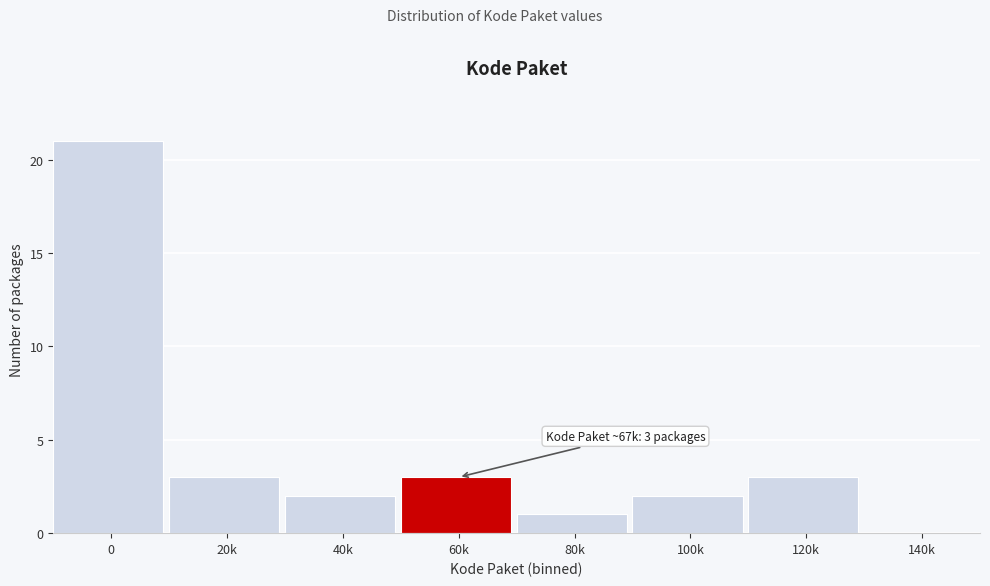

Reading right to left, transcribe all the data shown in this chart.

140k=0	120k=3	100k=2	80k=1	60k=3	40k=2	20k=3	0=21